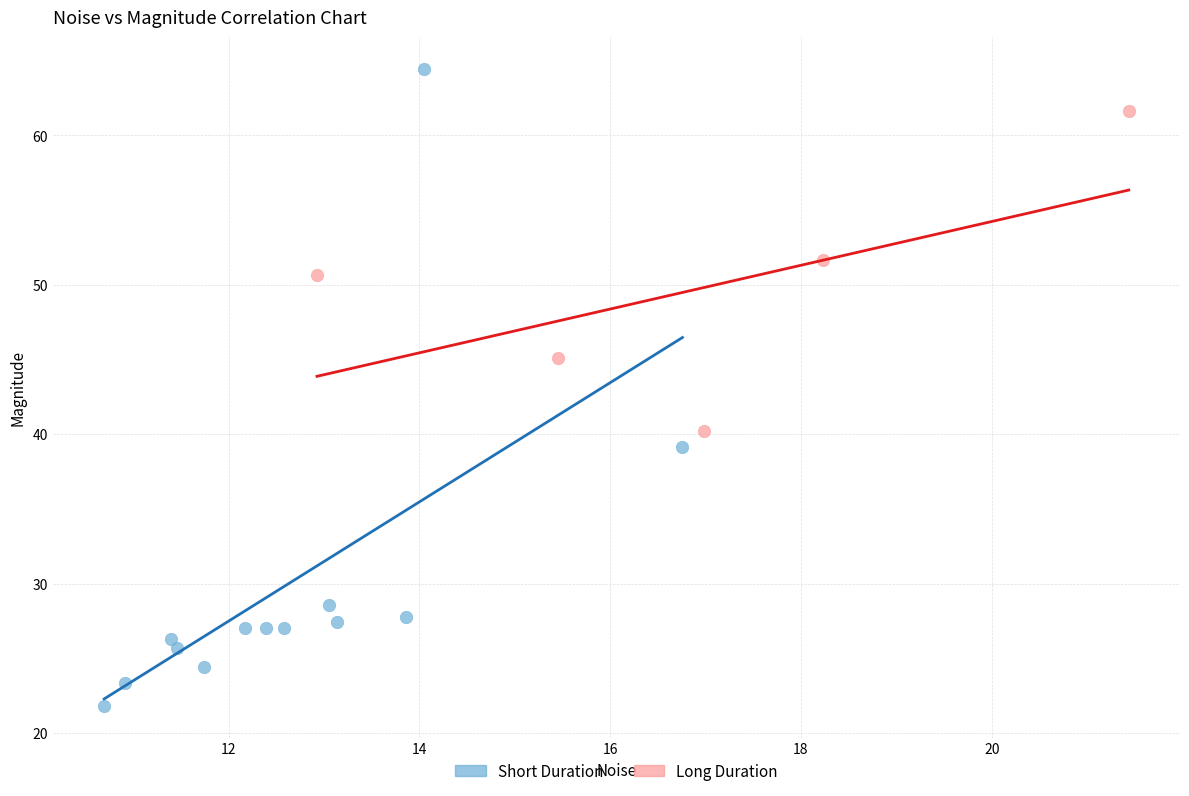

Which series has the largest Y range (max minus min)?

Short Duration